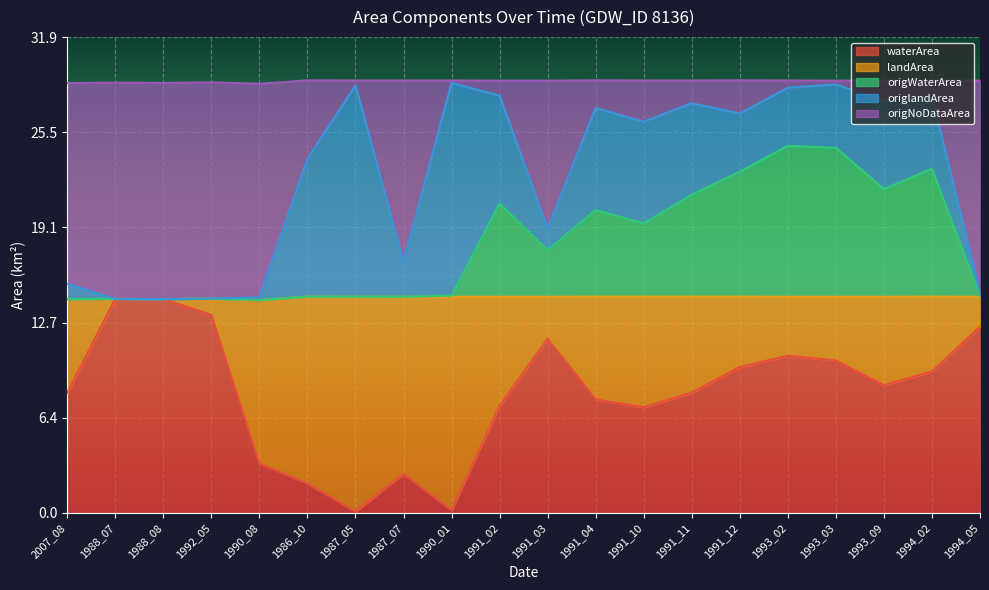

True or false: origNoDataArea and origWaterArea intersect in this chart.

False